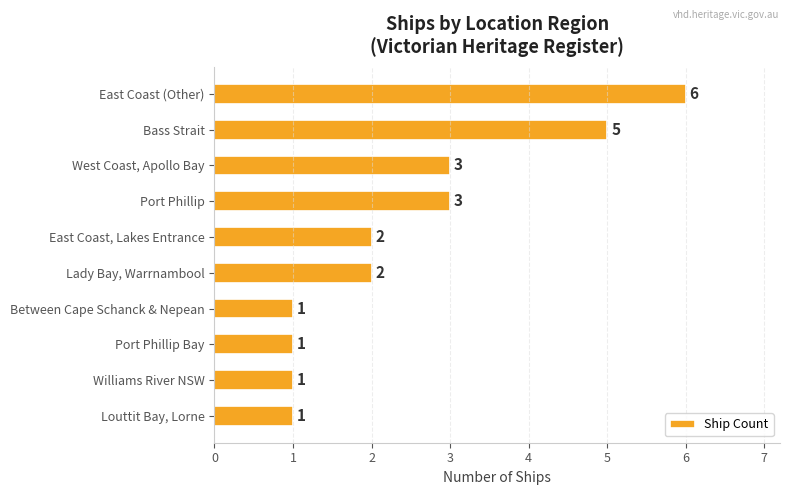

How many data points are less than 2?

4